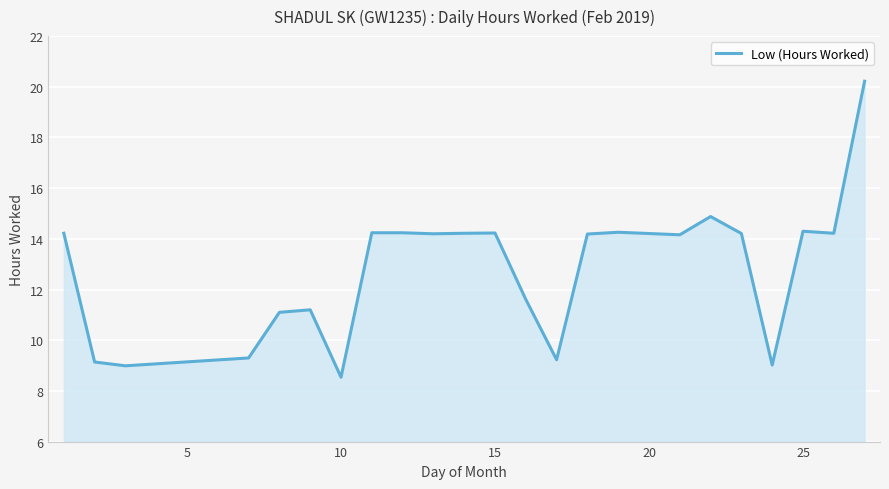

How many lines are shown in the chart?

1